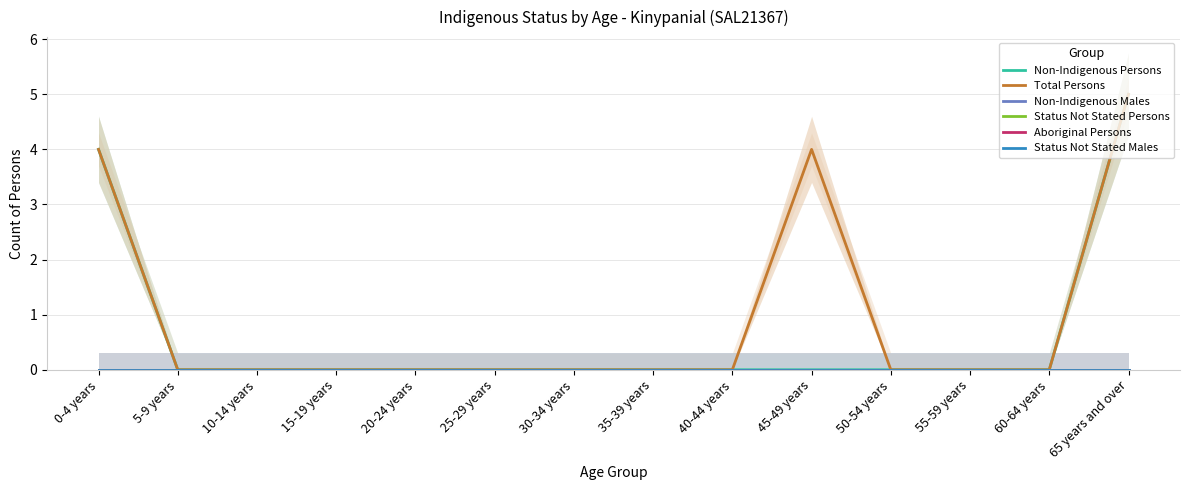

Rank the categories by Non-Indigenous Persons value from lowest to highest.

5-9 years, 10-14 years, 15-19 years, 20-24 years, 25-29 years, 30-34 years, 35-39 years, 40-44 years, 45-49 years, 50-54 years, 55-59 years, 60-64 years, 0-4 years, 65 years and over